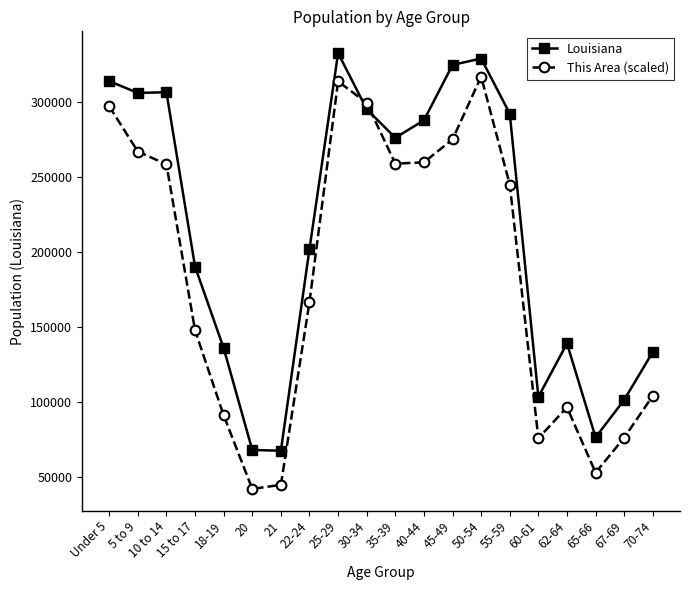

Which series has the largest total across all categories?

Louisiana